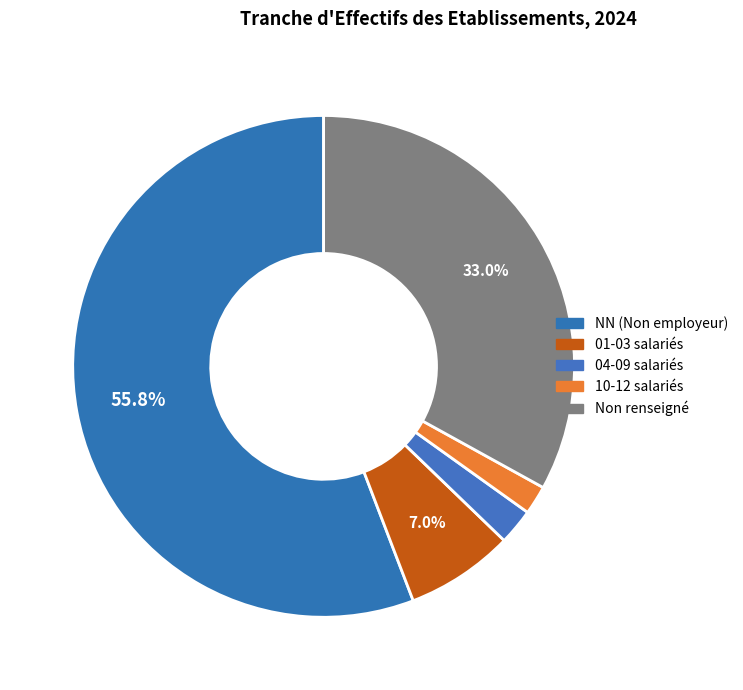

What is the majority slice?

NN (Non employeur)